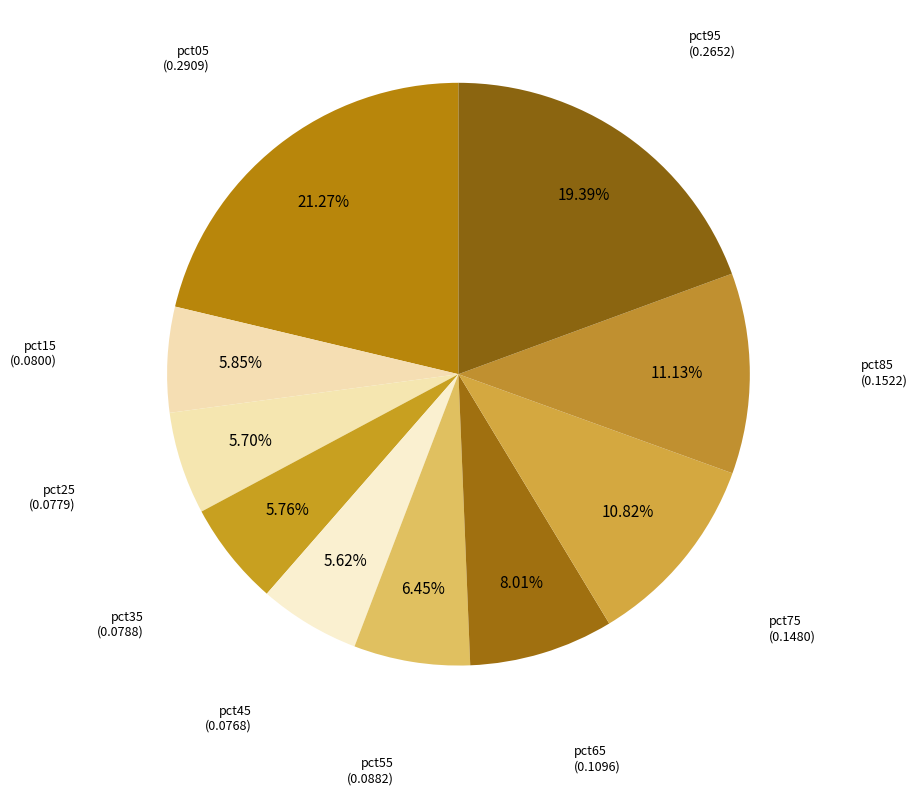

To the nearest percent, what is the difference between the pct45 and pct85 slice percentages?

6%